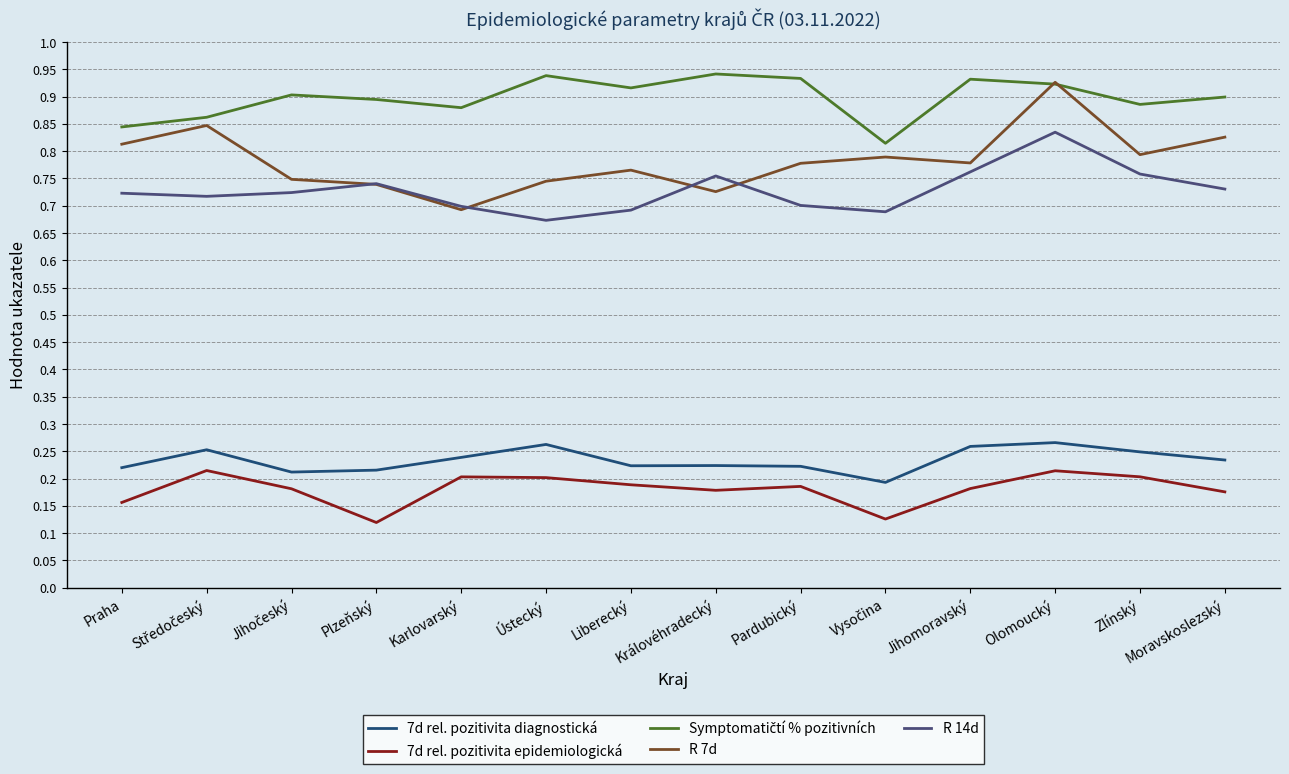

Is it true that 7d rel. pozitivita epidemiologická equals 0.2 at Karlovarský?

True